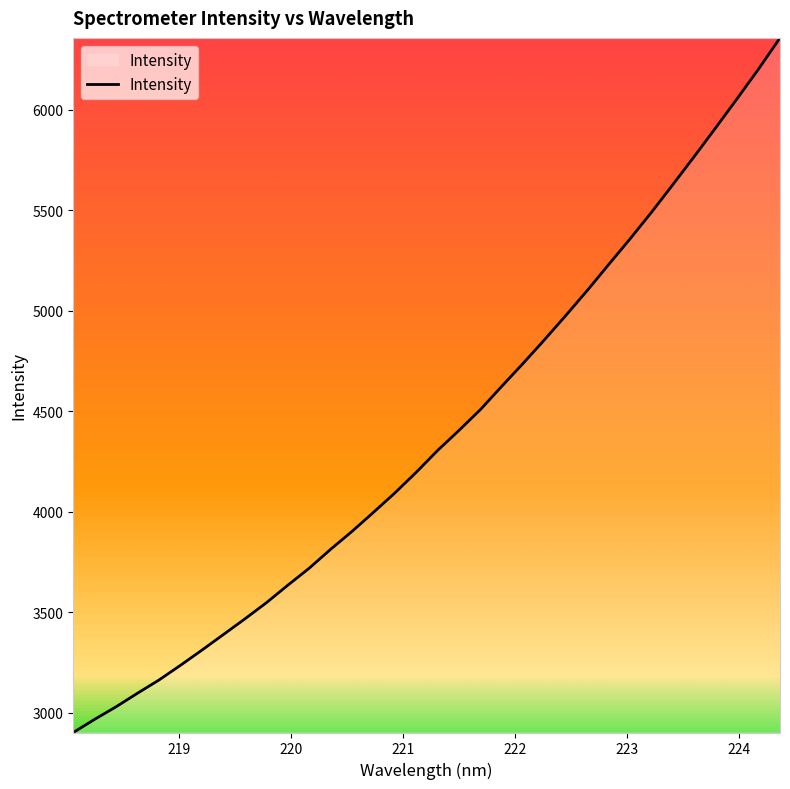

What is the sum of all values?

148972.4